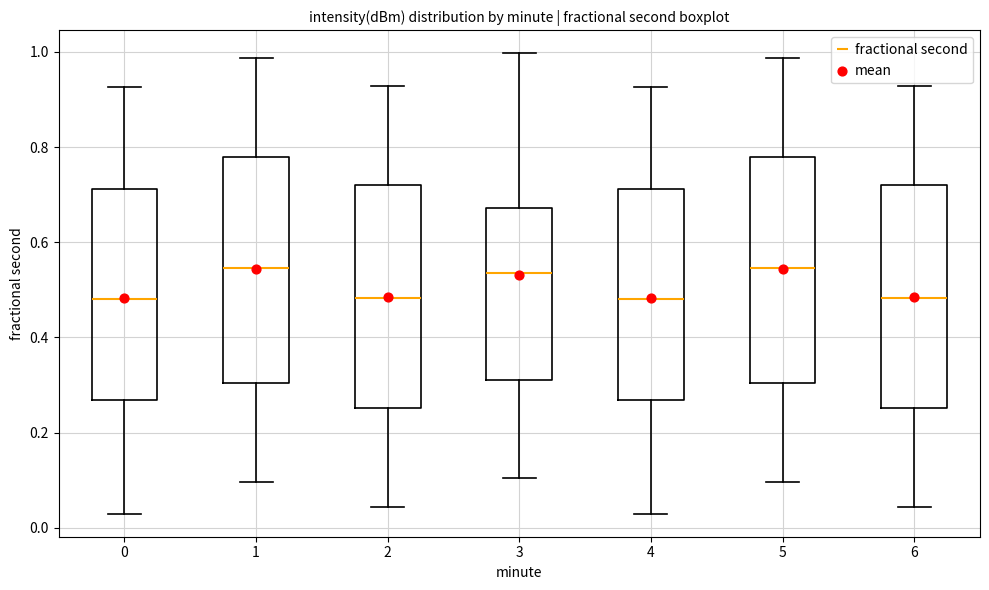

Reading left to right, read every box against the y-axis: the position of its median line, the range the box covers, and the ends of its whiskers. The values are not printed on the chart, so give them approximately, as read against the axis.

0: median 0.48, box 0.26 to 0.72, whiskers 0.02 to 0.92
1: median 0.54, box 0.30 to 0.78, whiskers 0.10 to 0.98
2: median 0.48, box 0.26 to 0.72, whiskers 0.04 to 0.92
3: median 0.54, box 0.32 to 0.68, whiskers 0.10 to 1.00
4: median 0.48, box 0.26 to 0.72, whiskers 0.02 to 0.92
5: median 0.54, box 0.30 to 0.78, whiskers 0.10 to 0.98
6: median 0.48, box 0.26 to 0.72, whiskers 0.04 to 0.92